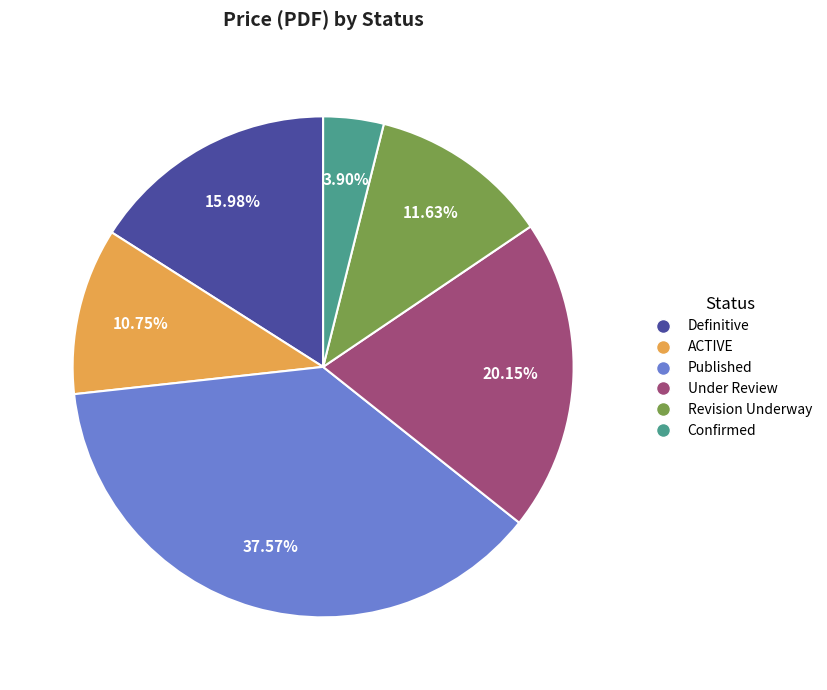

How many slices are in this pie chart?

6